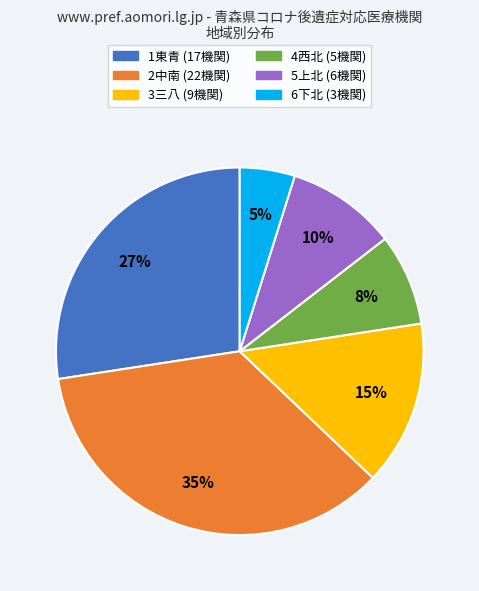

Approximately how many times larger is the value at 2中南 compared to 1東青?

1.3